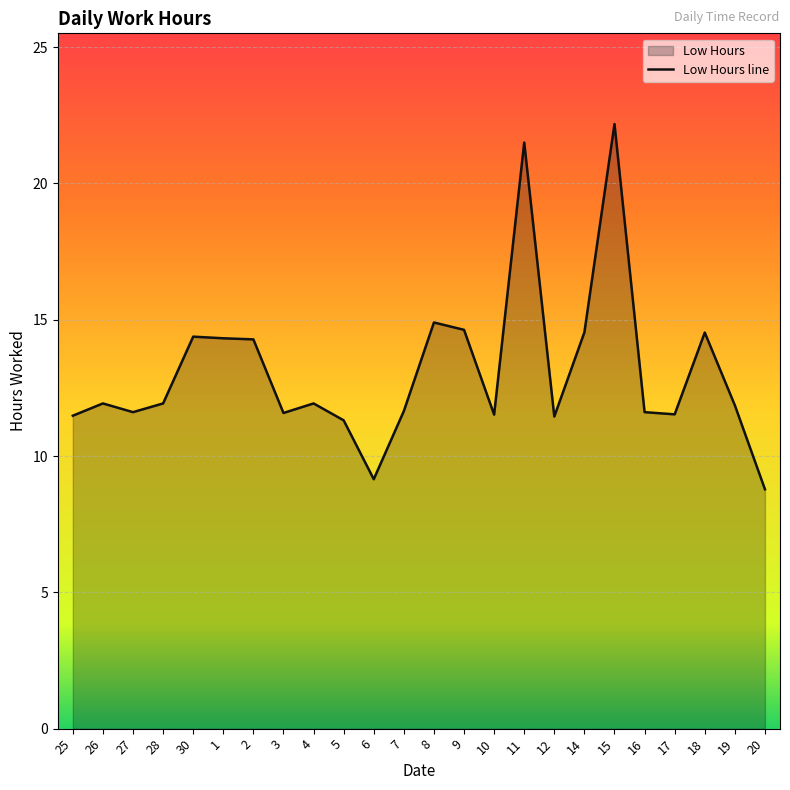

How many lines are shown in the chart?

1